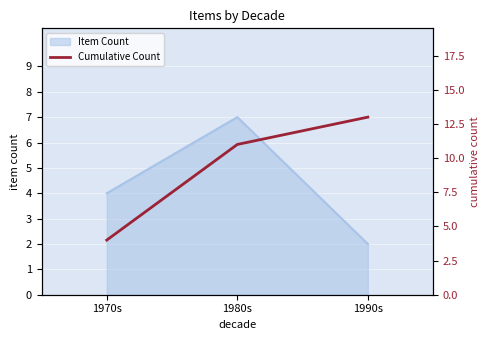

List the labels in order of value, smallest first.

1970s, 1980s, 1990s